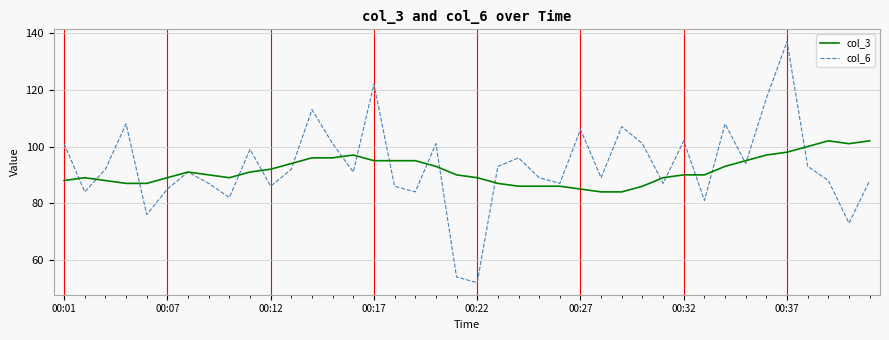

Which series has the widest spread of values?

col_6